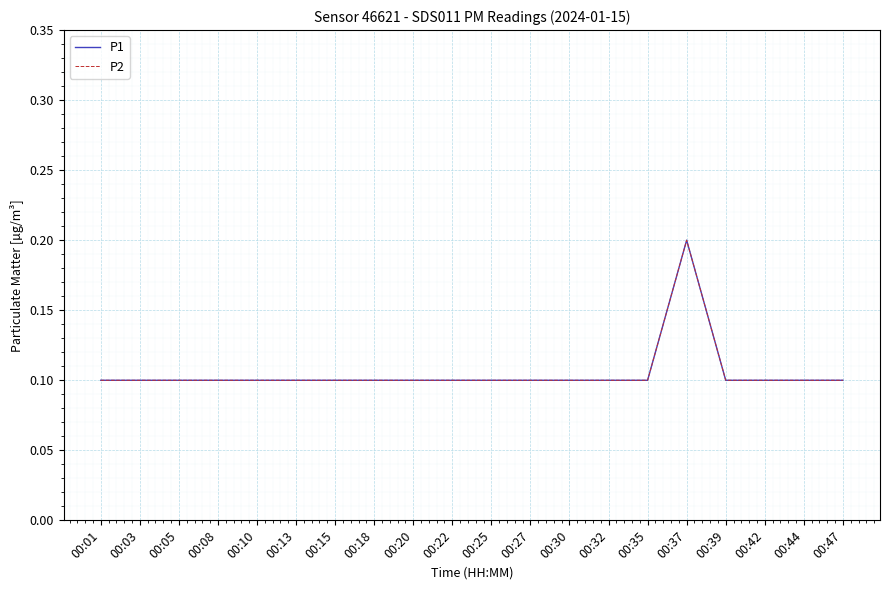

Reading right to left, transcribe all the data shown in this chart.

P1: 00:47=0.1	00:44=0.1	00:42=0.1	00:39=0.1	00:37=0.2	00:35=0.1	00:32=0.1	00:30=0.1	00:27=0.1	00:25=0.1	00:22=0.1	00:20=0.1	00:18=0.1	00:15=0.1	00:13=0.1	00:10=0.1	00:08=0.1	00:05=0.1	00:03=0.1	00:01=0.1
P2: 00:47=0.1	00:44=0.1	00:42=0.1	00:39=0.1	00:37=0.2	00:35=0.1	00:32=0.1	00:30=0.1	00:27=0.1	00:25=0.1	00:22=0.1	00:20=0.1	00:18=0.1	00:15=0.1	00:13=0.1	00:10=0.1	00:08=0.1	00:05=0.1	00:03=0.1	00:01=0.1